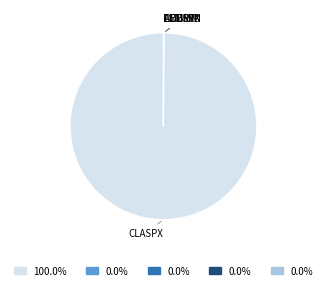

What is the largest slice in the pie chart?

CLASPX